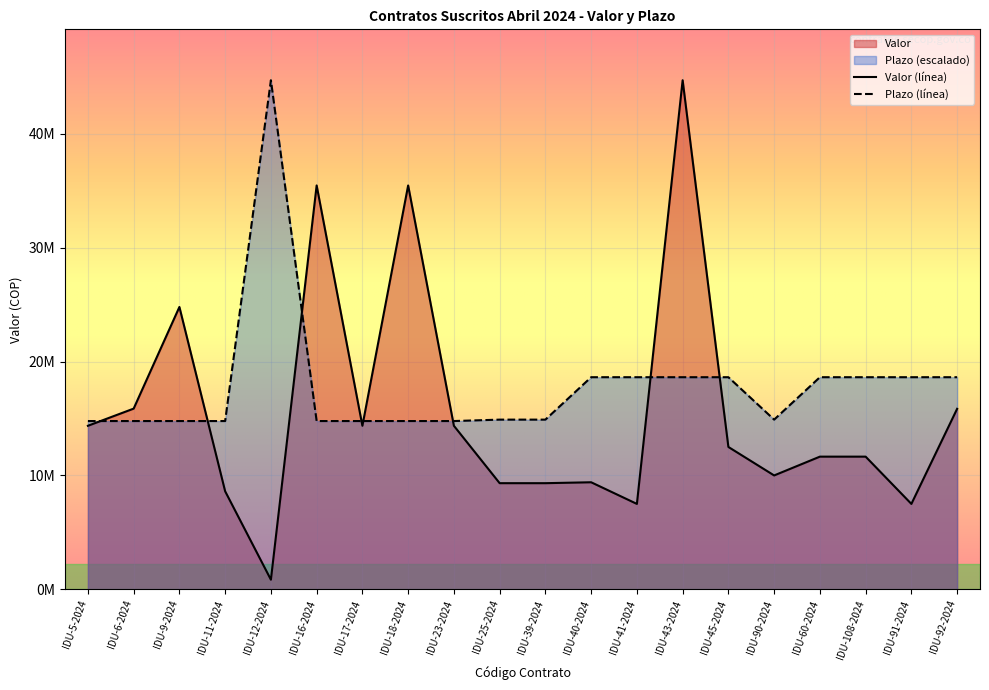

How many values in the Plazo series are below 14900000?

8